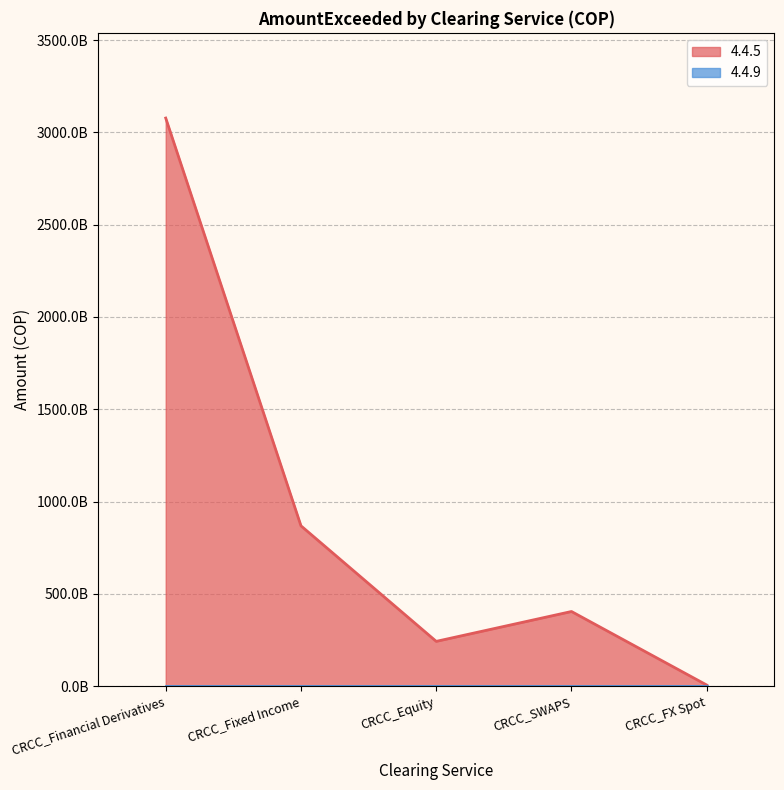

What is the greatest value displayed?

3077958029470.0